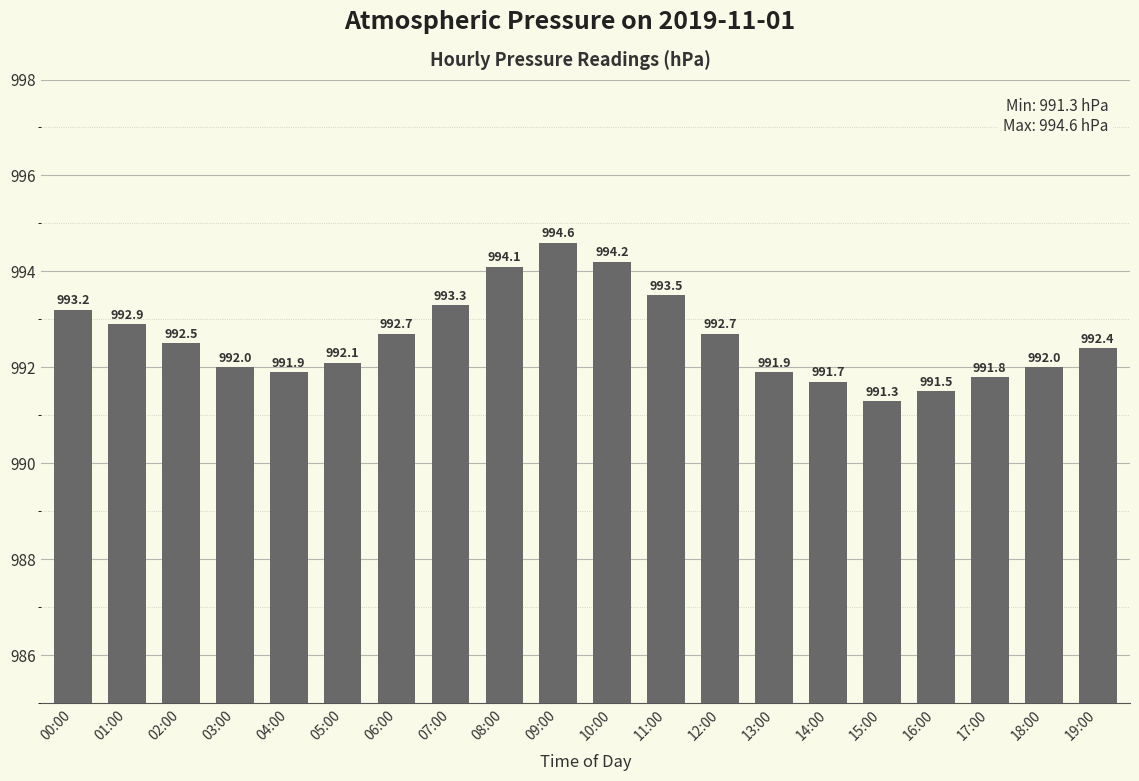

The chart shows a value of 221.4 at 16:00. True or false?

False